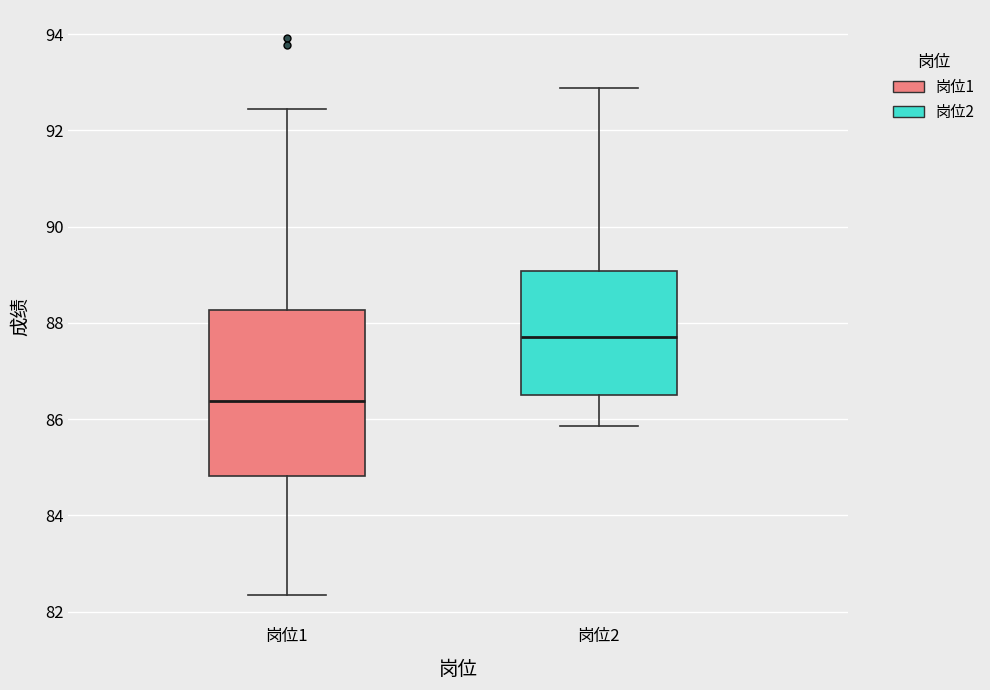

Reading left to right, transcribe this box plot: for each box, give where its median line is, the range the box spans, and where its two whiskers end, as read against the y-axis. The values are not printed on the chart, so give them approximately, as read against the axis.

岗位1: median 86.4, box 84.8 to 88.2, whiskers 82.4 to 92.4
岗位2: median 87.8, box 86.6 to 89.0, whiskers 85.8 to 92.8